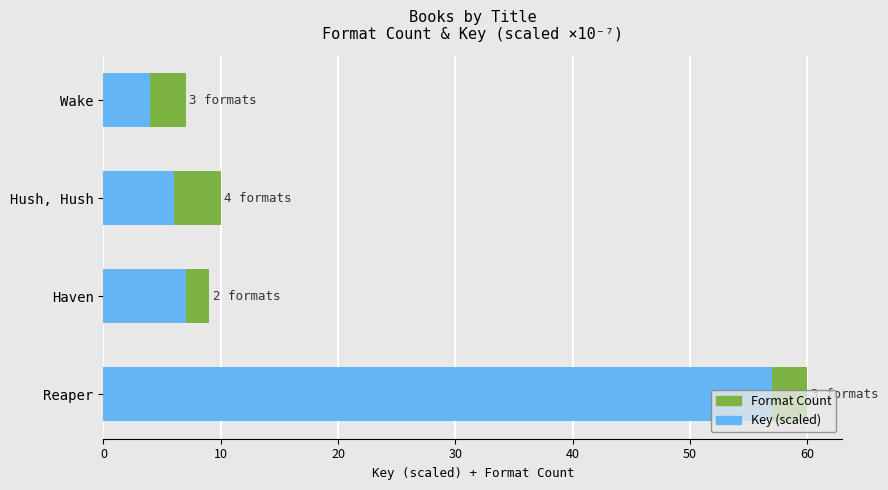

What is the highest value of the Key (scaled) series?

57